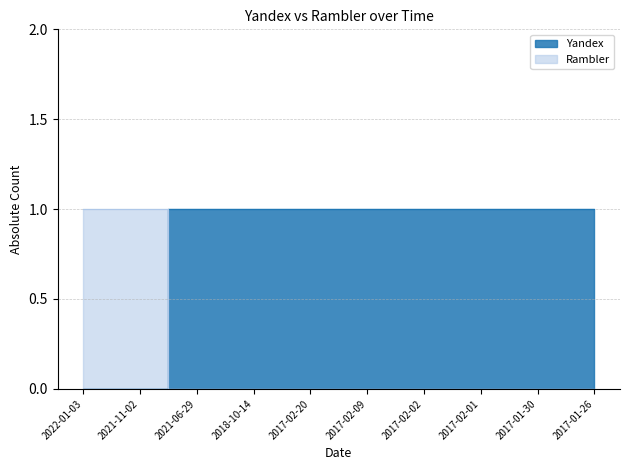

How many Rambler values are between 0 and 1?

10